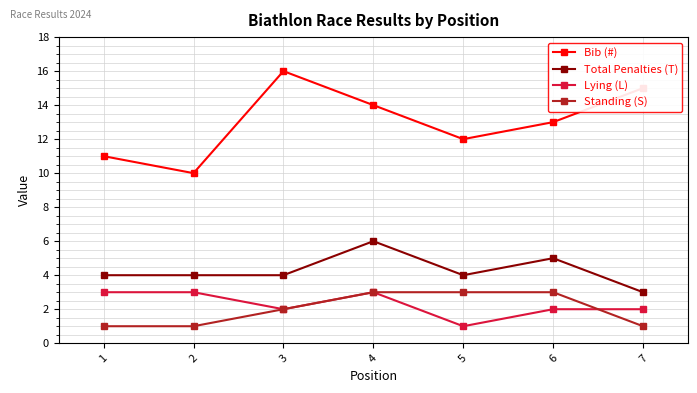

The Lying (L) series shows 3 at 1. True or false?

True